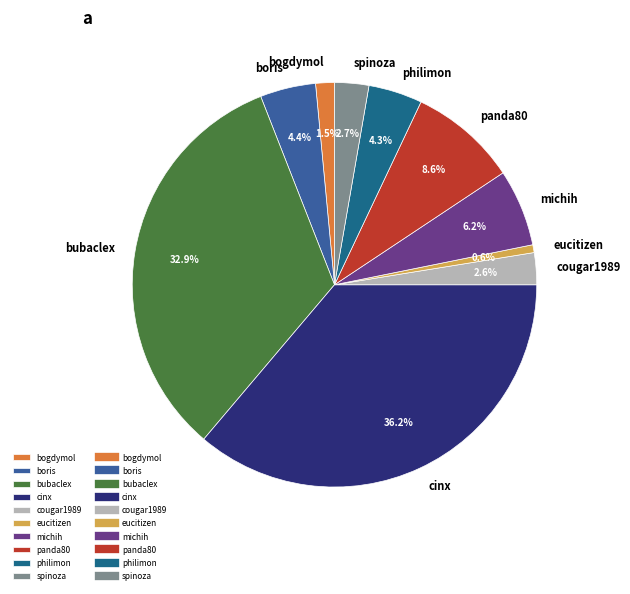

To the nearest percent, what is the difference between the cinx and bubaclex slice percentages?

3%